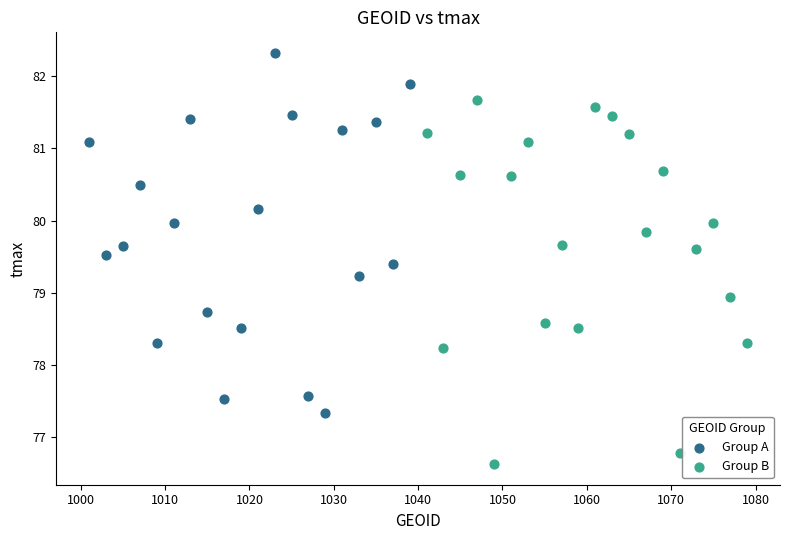

Which series contains the lowest Y value?

Group B